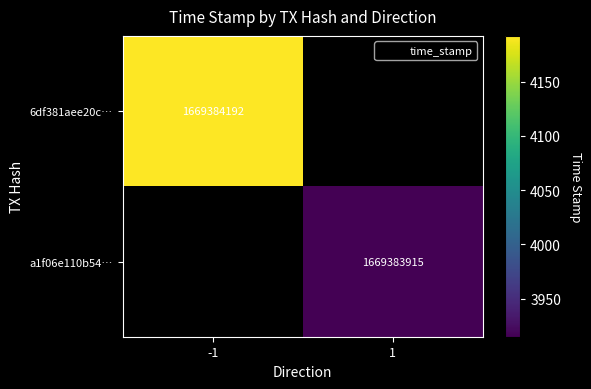

What is the approximate value of a1f06e110b54da11715257fc5110dec52421db7 at time_stamp, to the nearest 50?

1669383900